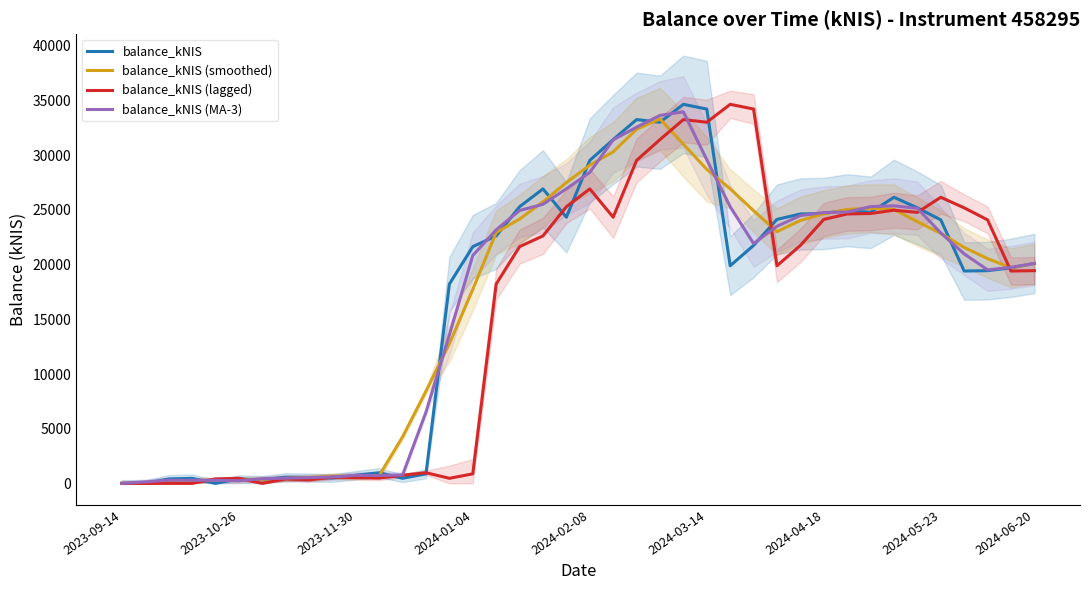

In balance_kNIS (lagged), how many points are higher than both neighbors (excluding endpoints)?

10